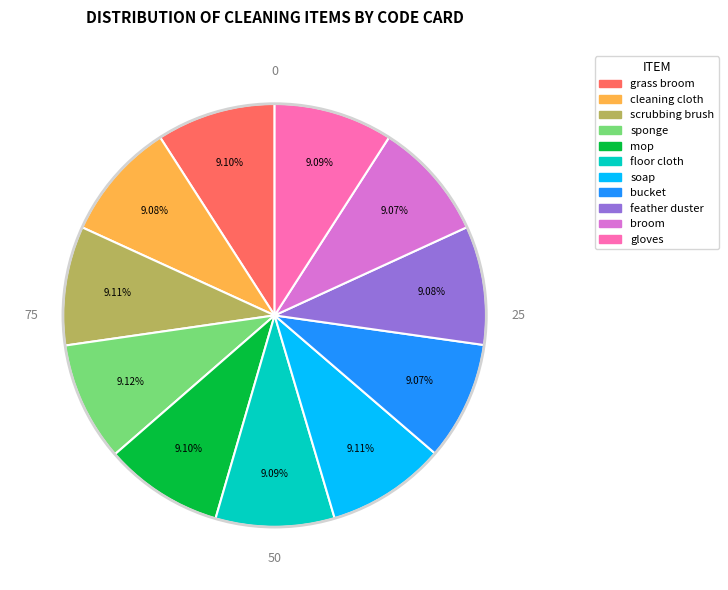

To the nearest percent, what portion does grass broom represent?

9%